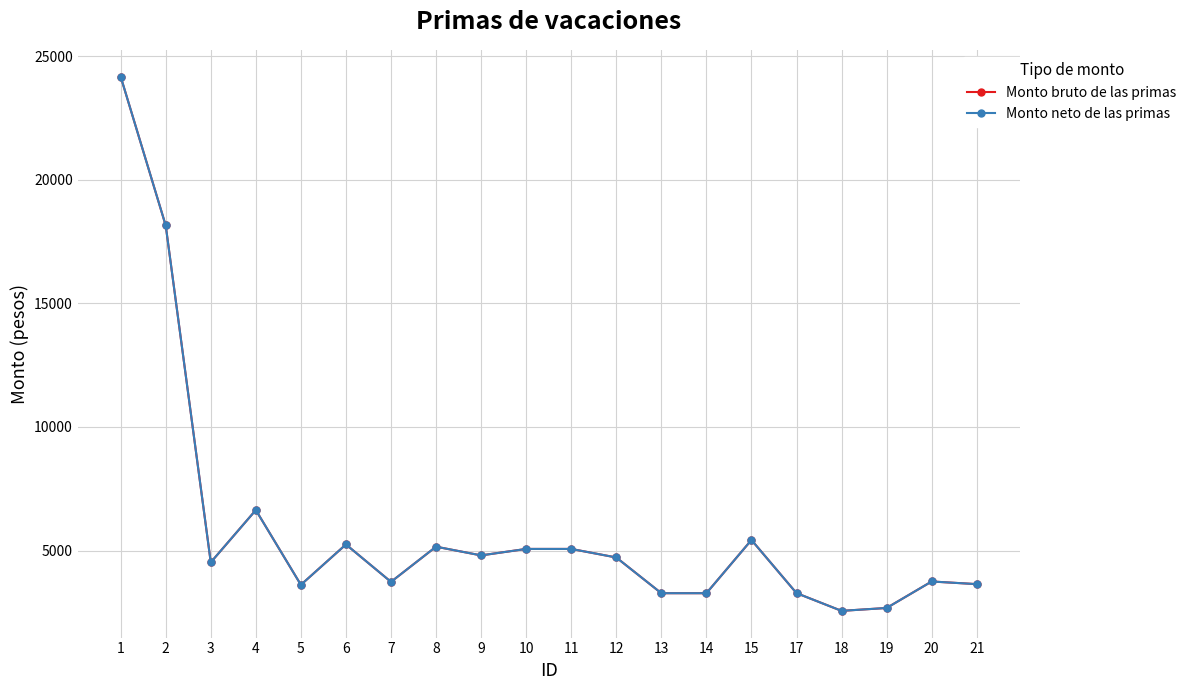

What is the sum of all Monto neto de las primas values?

118793.8